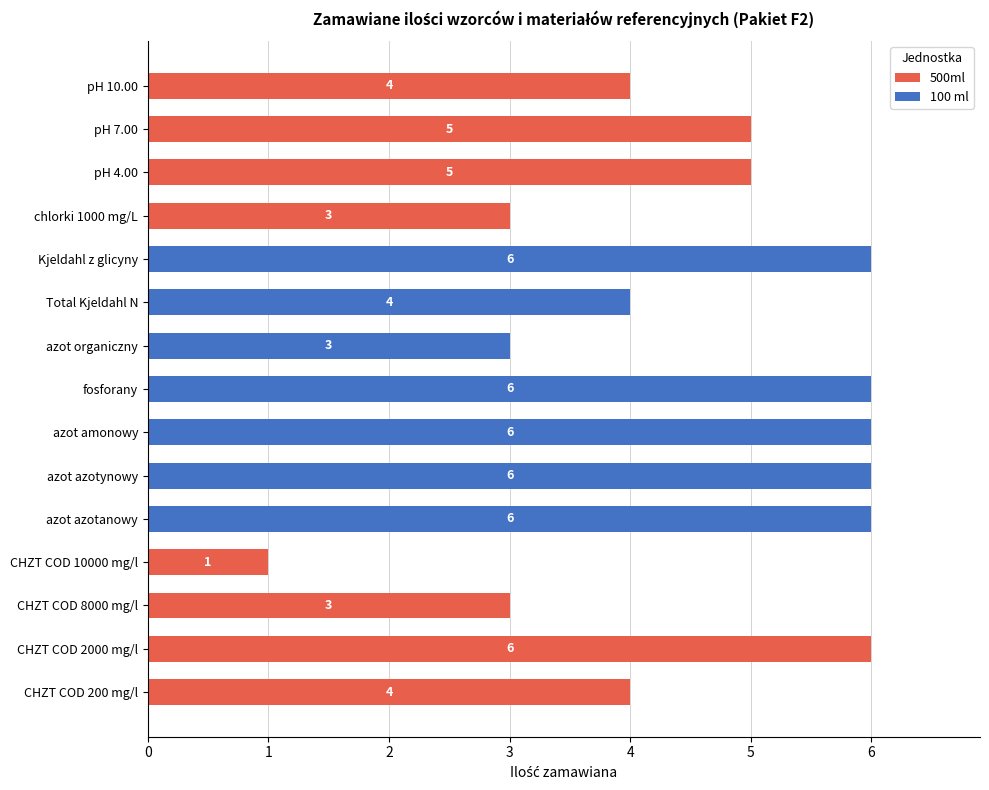

What is the sum of all 500ml values?

31